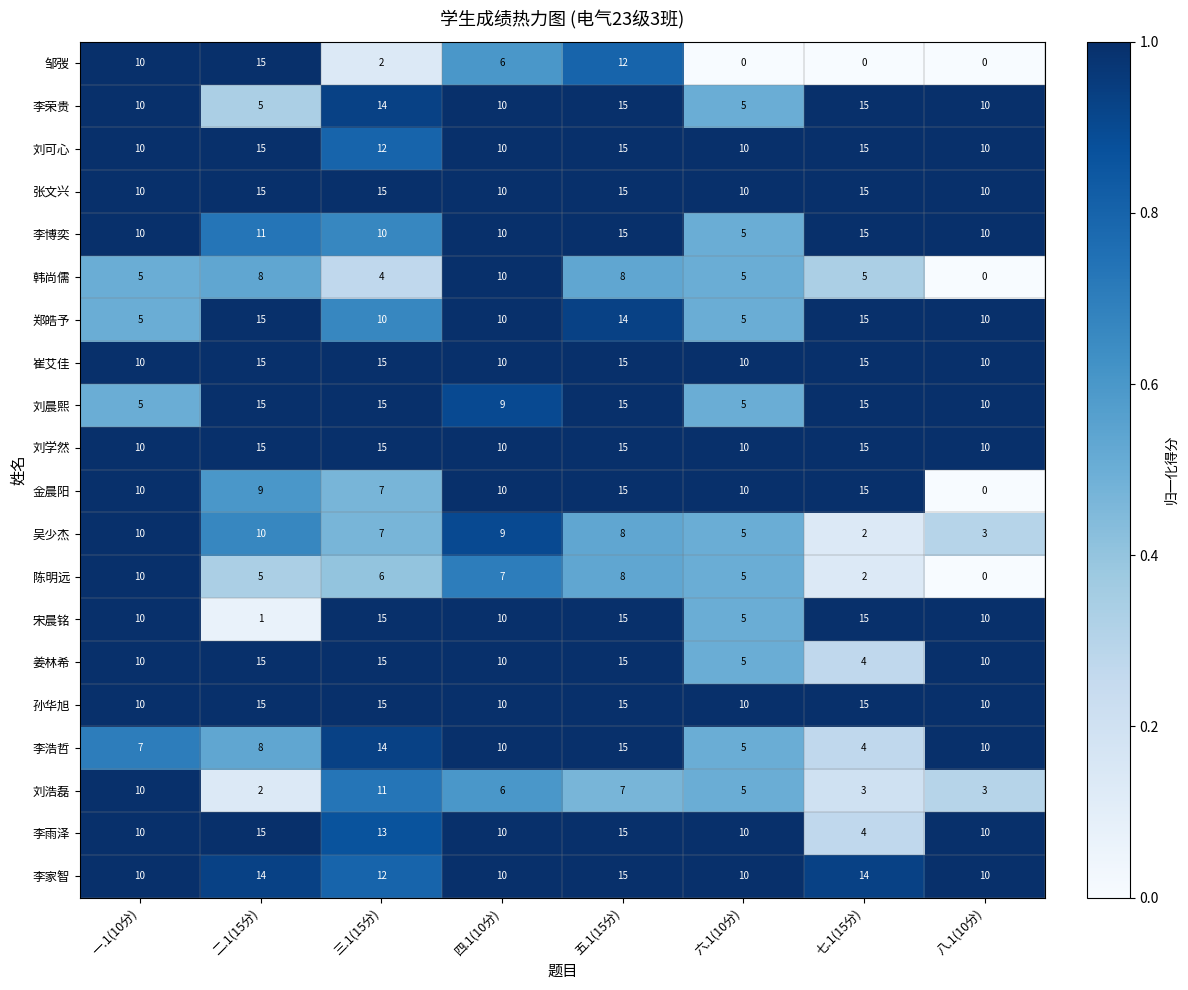

What is the greatest value displayed?

15